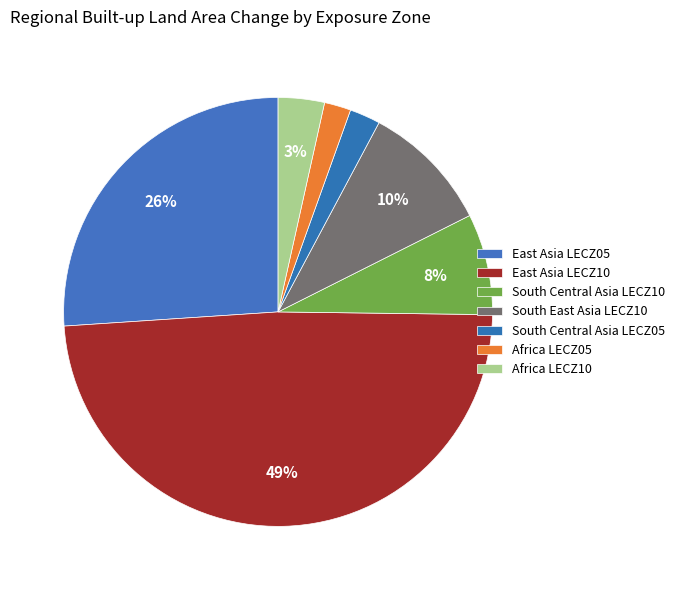

What is the ratio of the value at South Central Asia LECZ10 to the value at South Central Asia LECZ05?

3.3